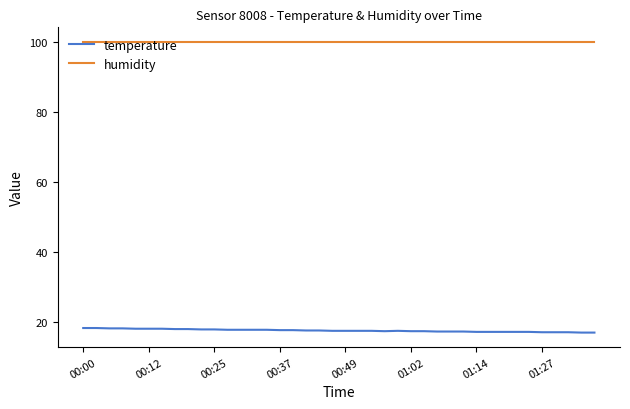

What is the minimum value shown in the chart?

17.1